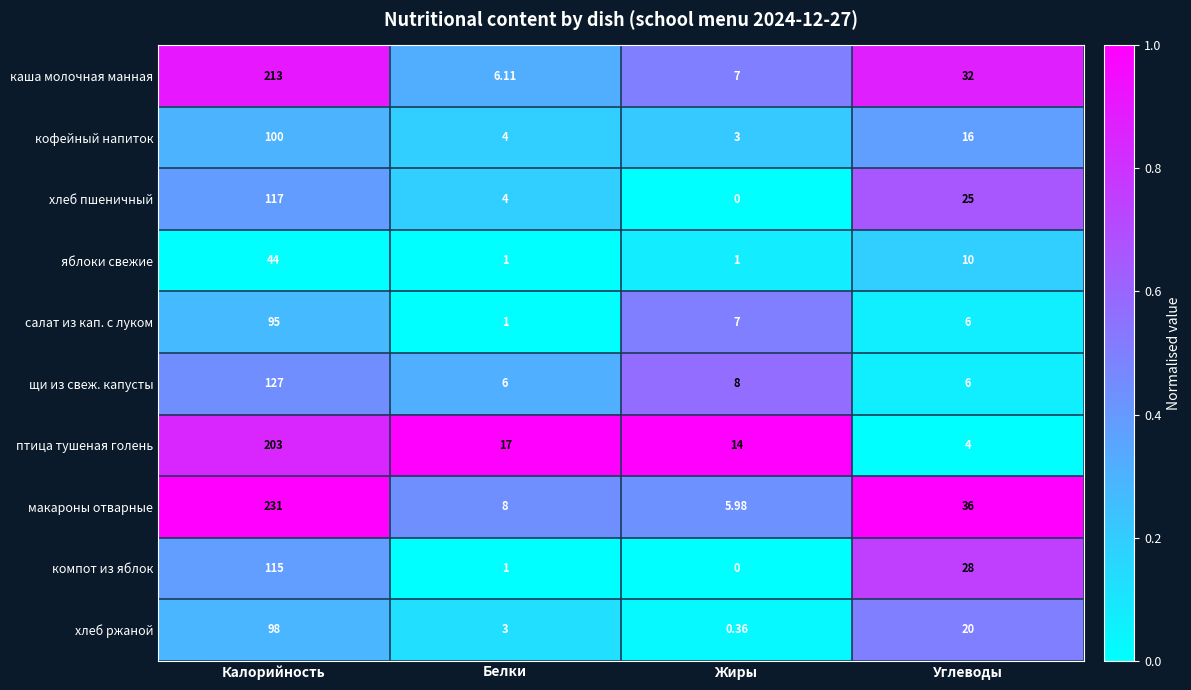

Where does the птица тушеная голень series first go above 17?

Калорийность